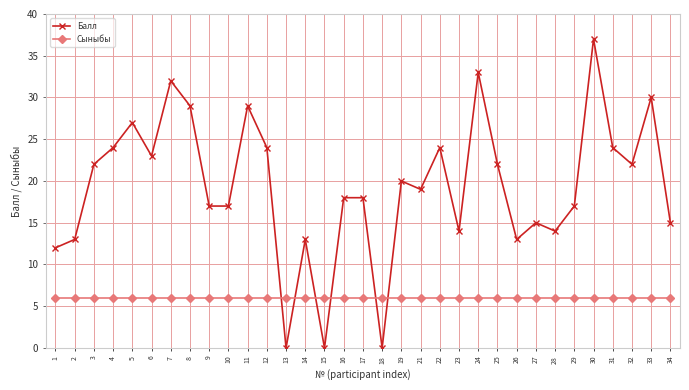

At which category does Балл reach its first local peak?

5